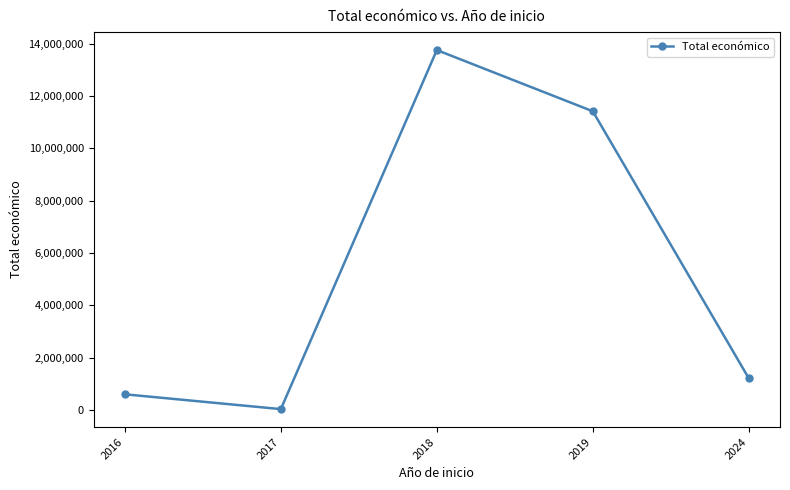

Read the value at 2024, to the nearest 100.

1207300